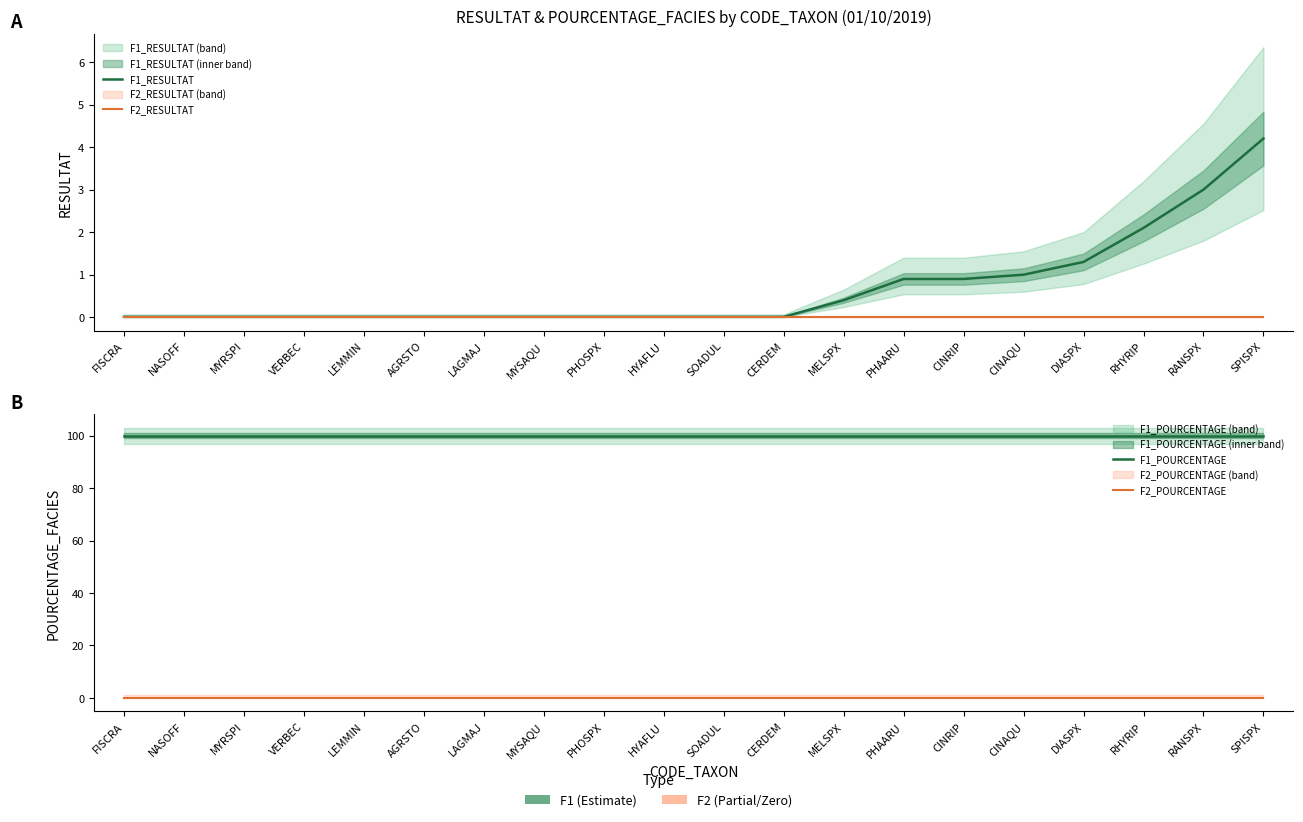

Reading right to left, what are all the values shown in this chart?

F1_RESULTAT: SPISPX=4.2	RANSPX=3.0	RHYRIP=2.1	DIASPX=1.3	CINAQU=1.0	CINRIP=0.9	PHAARU=0.9	MELSPX=0.4	CERDEM=0.0	SOADUL=0.0	HYAFLU=0.0	PHOSPX=0.0	MYSAQU=0.0	LAGMAJ=0.0	AGRSTO=0.0	LEMMIN=0.0	VERBEC=0.0	MYRSPI=0.0	NASOFF=0.0	FISCRA=0.0
F2_RESULTAT: SPISPX=0.0	RANSPX=0.0	RHYRIP=0.0	DIASPX=0.0	CINAQU=0.0	CINRIP=0.0	PHAARU=0.0	MELSPX=0.0	CERDEM=0.0	SOADUL=0.0	HYAFLU=0.0	PHOSPX=0.0	MYSAQU=0.0	LAGMAJ=0.0	AGRSTO=0.0	LEMMIN=0.0	VERBEC=0.0	MYRSPI=0.0	NASOFF=0.0	FISCRA=0.0
F1_POURCENTAGE: SPISPX=100.0	RANSPX=100.0	RHYRIP=100.0	DIASPX=100.0	CINAQU=100.0	CINRIP=100.0	PHAARU=100.0	MELSPX=100.0	CERDEM=100.0	SOADUL=100.0	HYAFLU=100.0	PHOSPX=100.0	MYSAQU=100.0	LAGMAJ=100.0	AGRSTO=100.0	LEMMIN=100.0	VERBEC=100.0	MYRSPI=100.0	NASOFF=100.0	FISCRA=100.0
F2_POURCENTAGE: SPISPX=0.0	RANSPX=0.0	RHYRIP=0.0	DIASPX=0.0	CINAQU=0.0	CINRIP=0.0	PHAARU=0.0	MELSPX=0.0	CERDEM=0.0	SOADUL=0.0	HYAFLU=0.0	PHOSPX=0.0	MYSAQU=0.0	LAGMAJ=0.0	AGRSTO=0.0	LEMMIN=0.0	VERBEC=0.0	MYRSPI=0.0	NASOFF=0.0	FISCRA=0.0